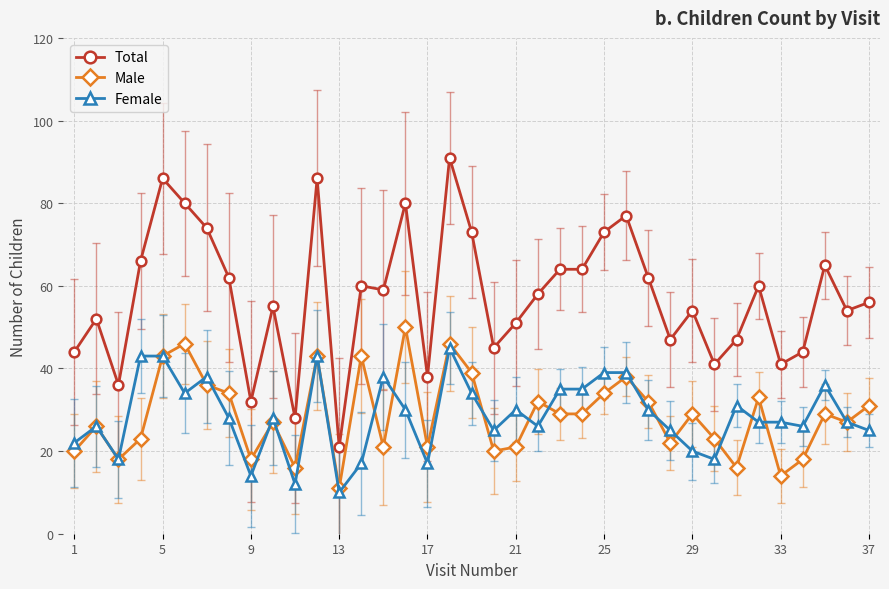

True or false: Female and Total intersect in this chart.

False